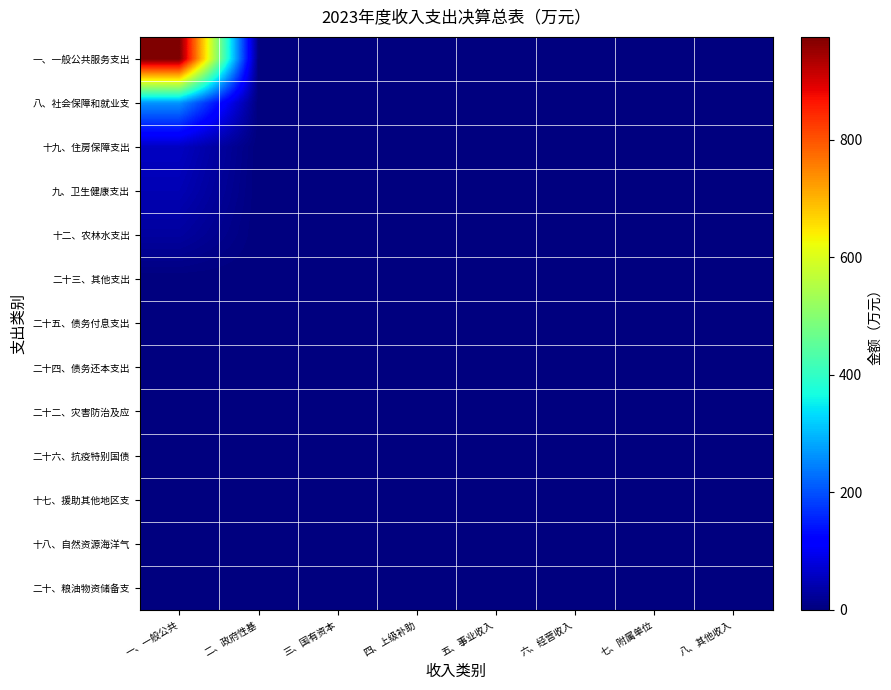

What is the total value across all series at 一、一般公共?

1369.6